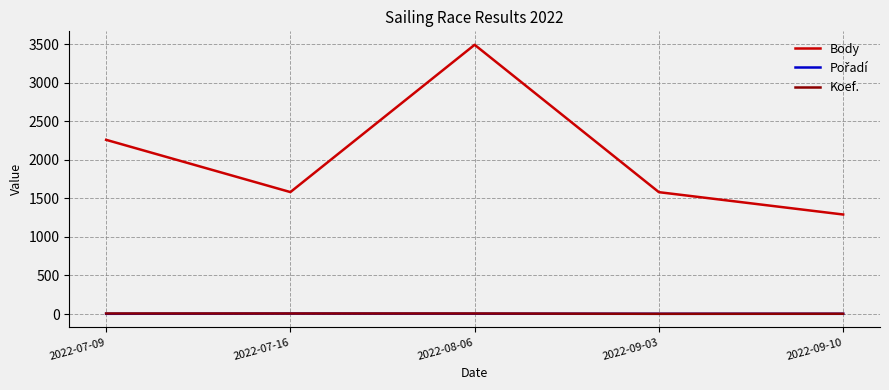

What is the sum of the Koef. values at 2022-07-09 and 2022-07-16?

14